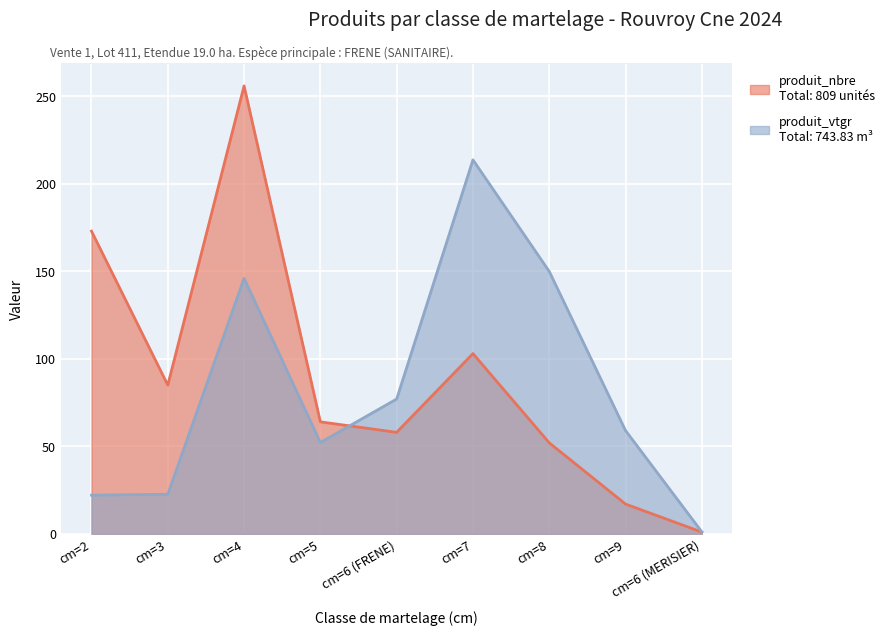

What is the difference between the maximum and minimum values in the produit_vtgr series?

212.6